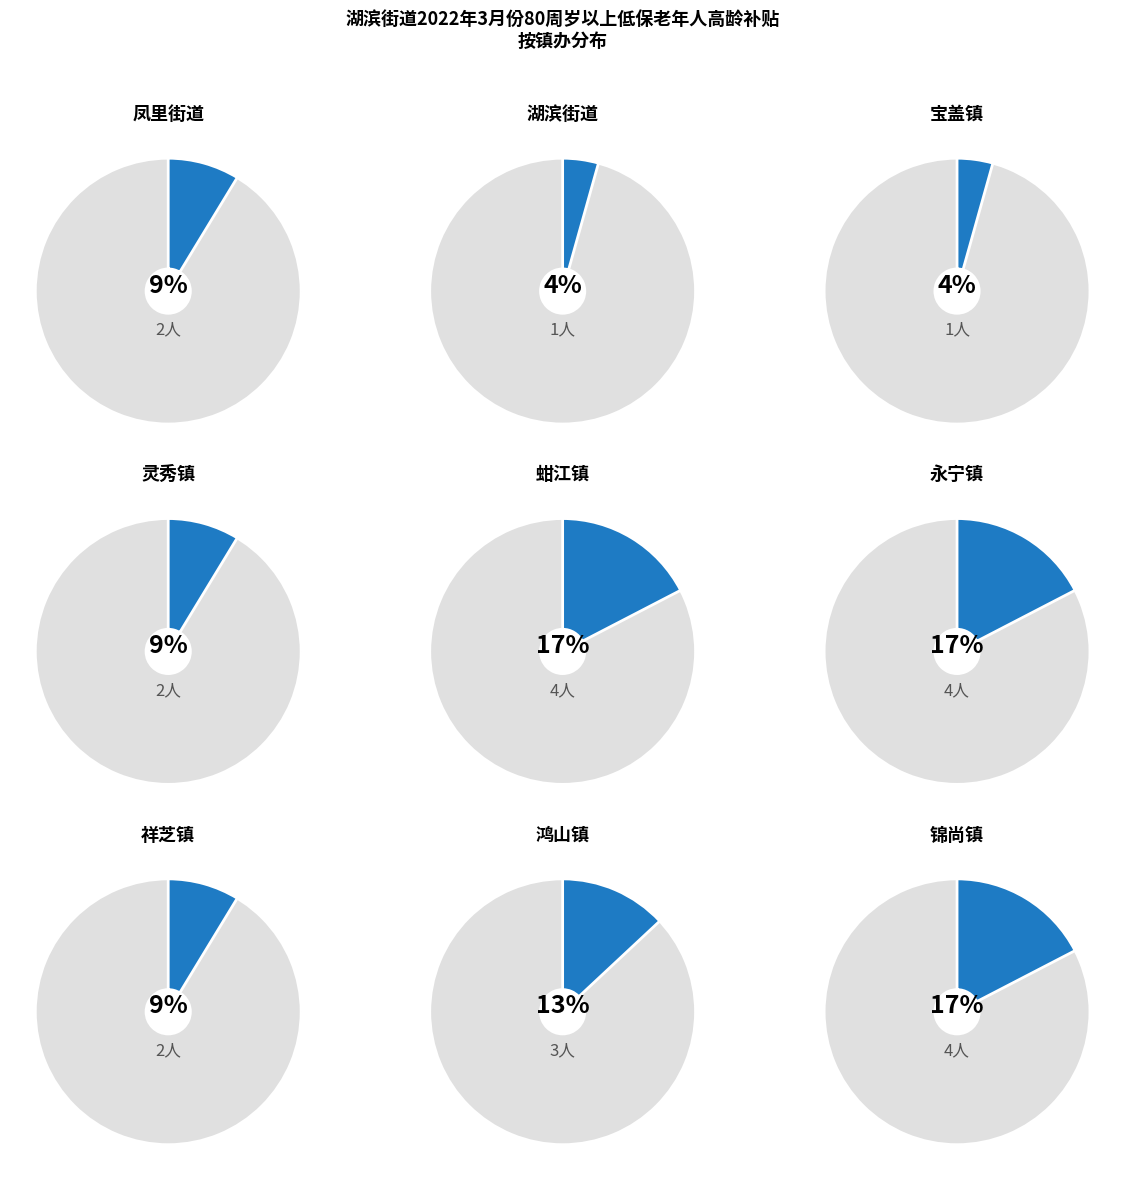

Is 永宁镇 the majority of the pie?

No